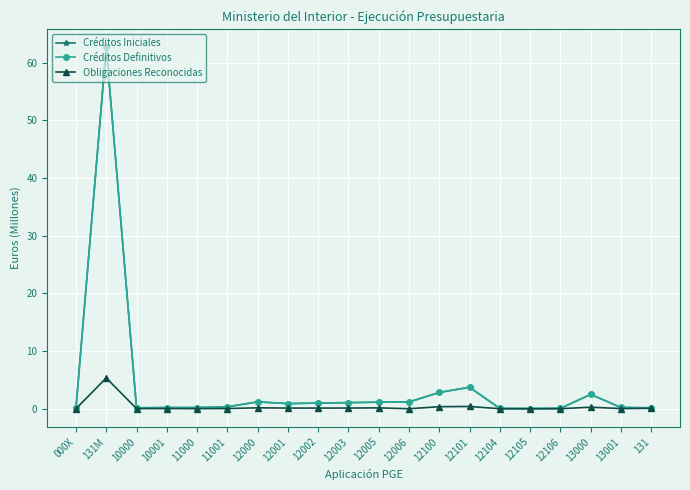

The value of Créditos Iniciales at 11001 is 0.2. True or false?

False